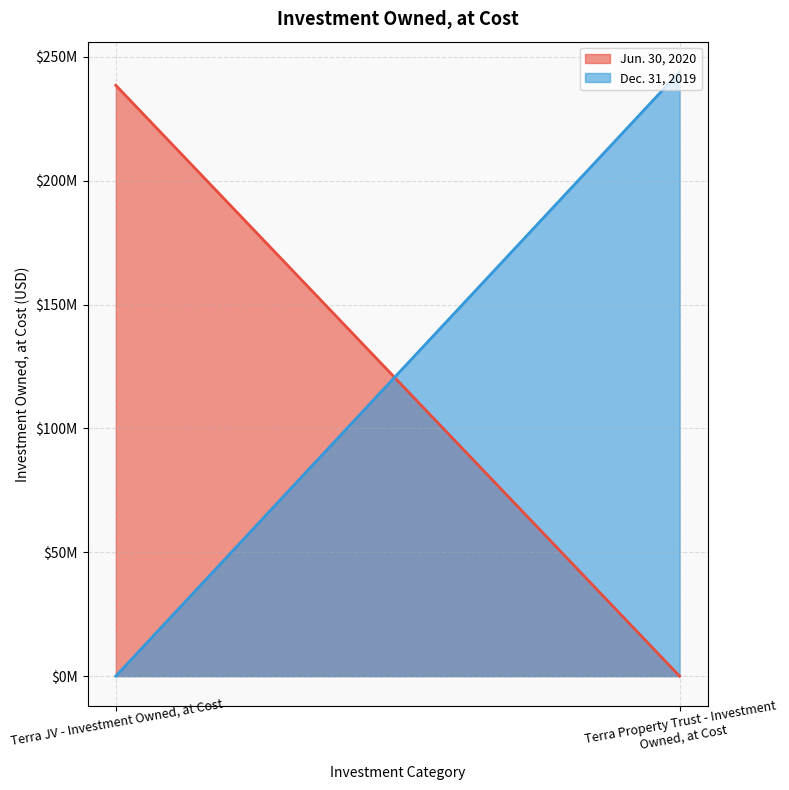

Rank the series by their average value, from highest to lowest.

Dec. 31, 2019, Jun. 30, 2020